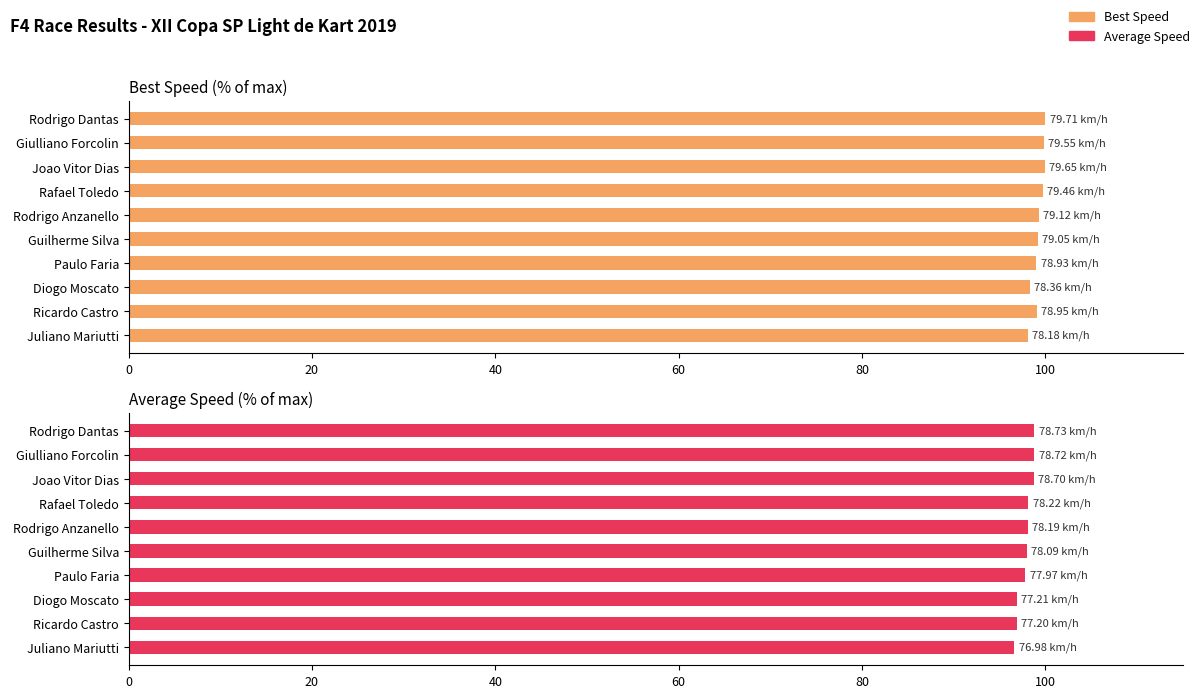

Rank the series by their average value, from highest to lowest.

Best Speed, Average Speed